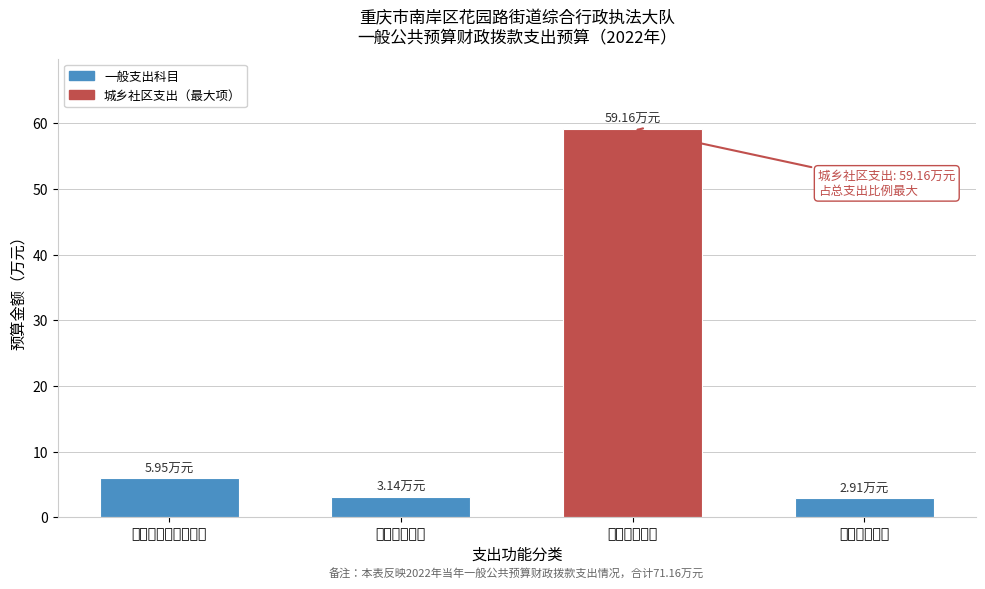

What is the label of the 4th bar from the left?

住房保障支出